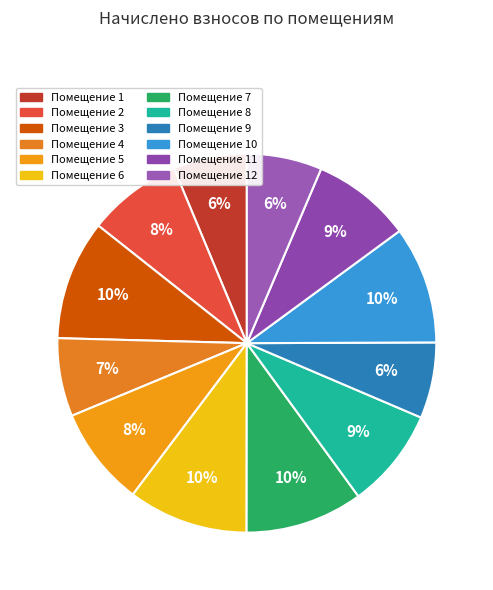

How many slices are in this pie chart?

12